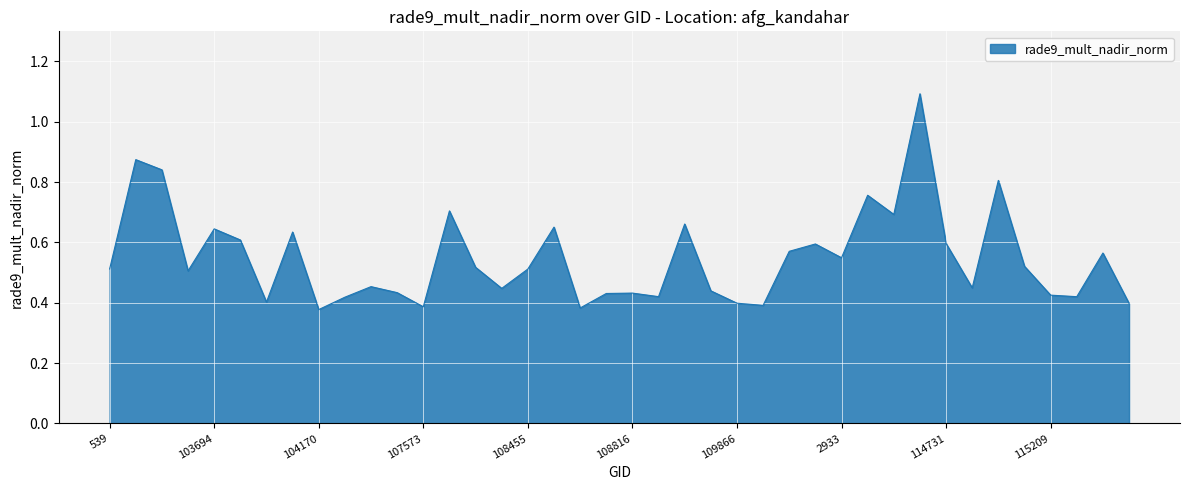

What is the maximum value shown in the chart?

1.1